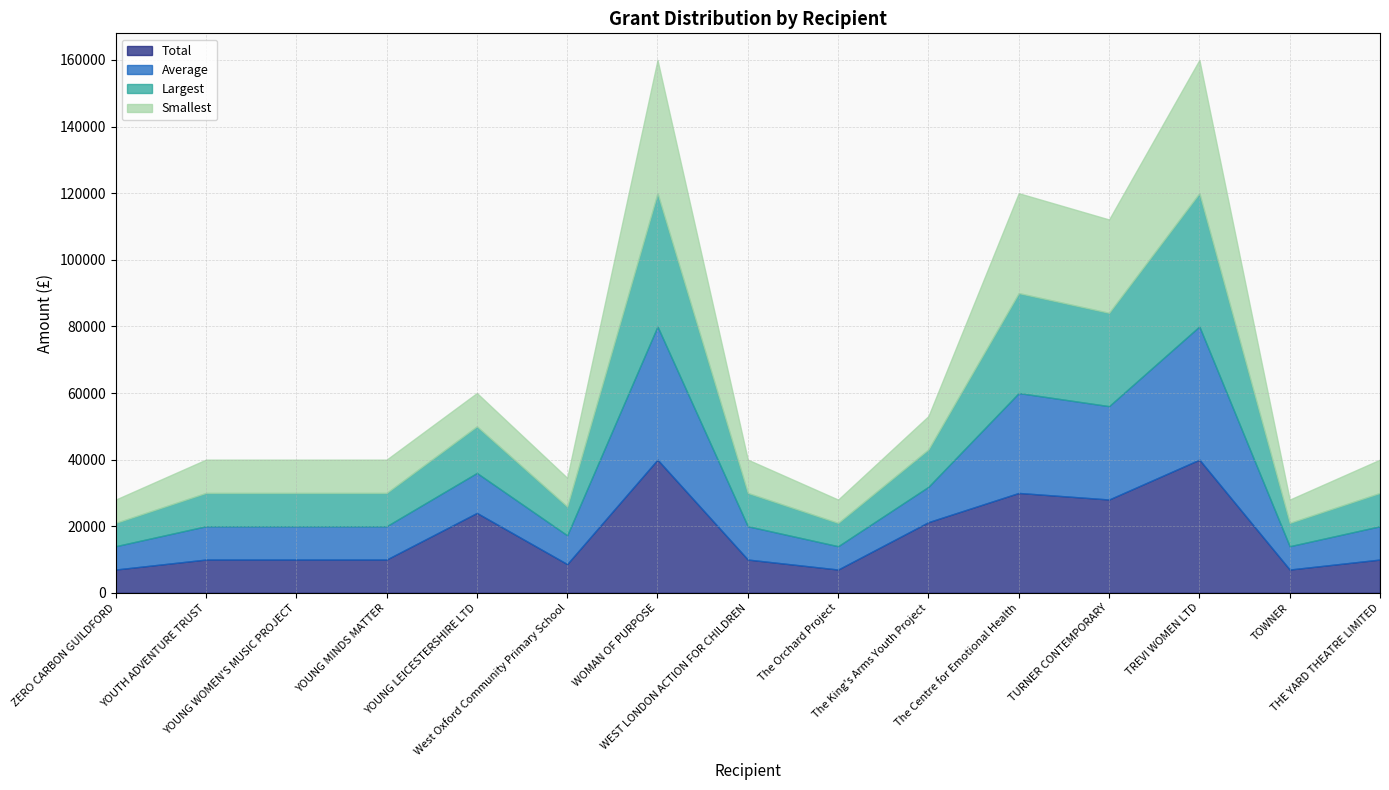

How many lines are shown in the chart?

4